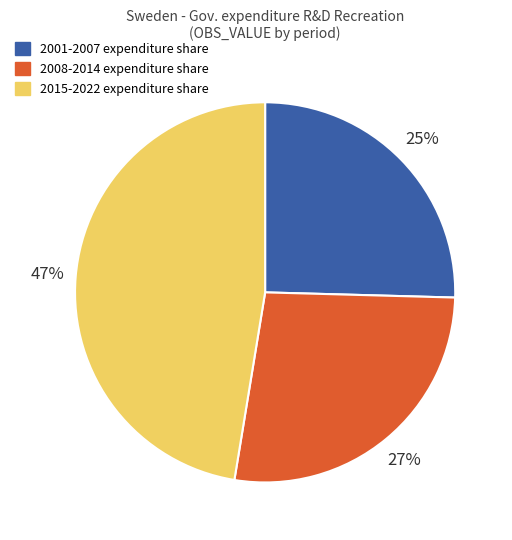

Is there a majority slice in this chart?

No